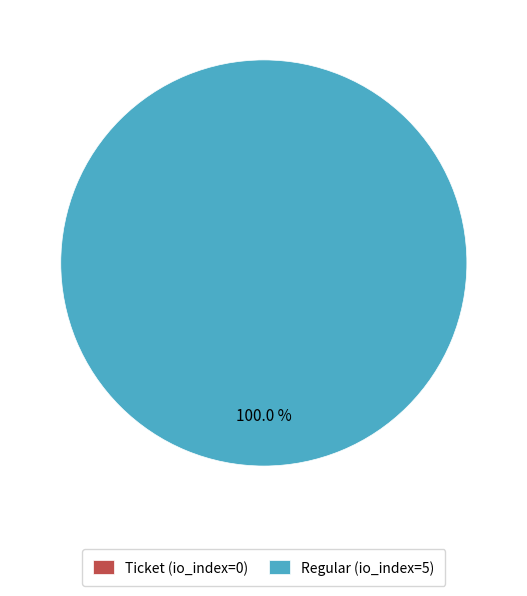

Is it true that Regular (io_index=5) is 88% of the pie?

False